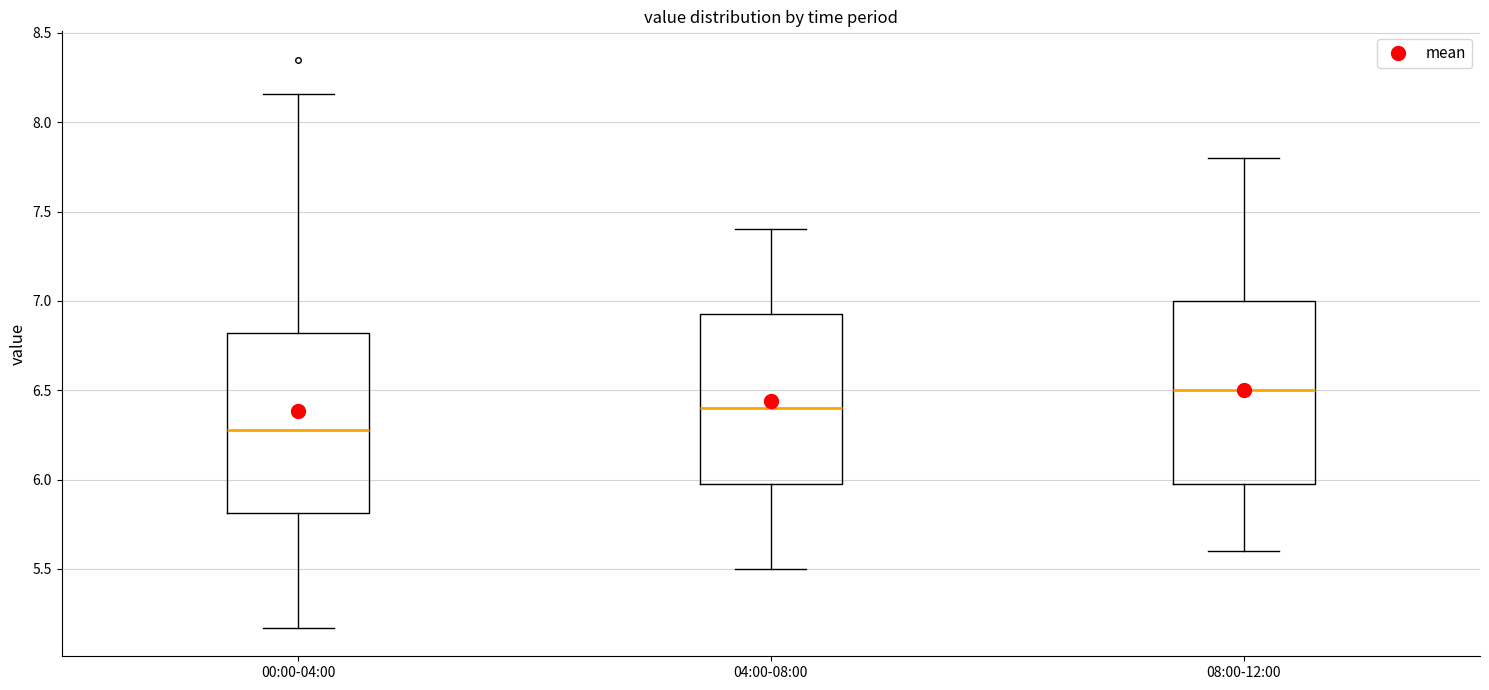

Reading left to right, read every box against the y-axis: the position of its median line, the range the box covers, and the ends of its whiskers. The values are not printed on the chart, so give them approximately, as read against the axis.

00:00-04:00: median 6.30, box 5.80 to 6.80, whiskers 5.15 to 8.15
04:00-08:00: median 6.40, box 6.00 to 6.95, whiskers 5.50 to 7.40
08:00-12:00: median 6.50, box 6.00 to 7.00, whiskers 5.60 to 7.80